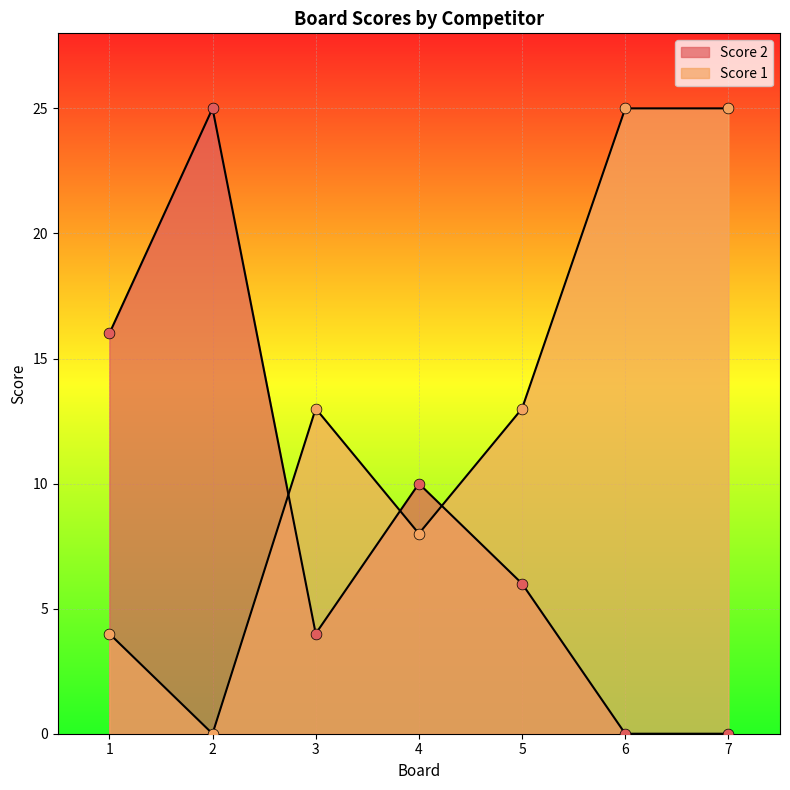

At how many categories does at least one series exceed 23?

3